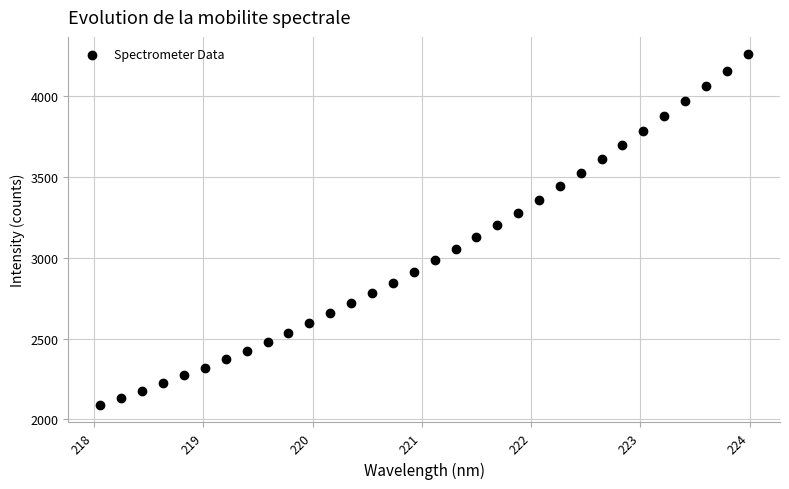

What is the range of X values (max minus min)?

5.9